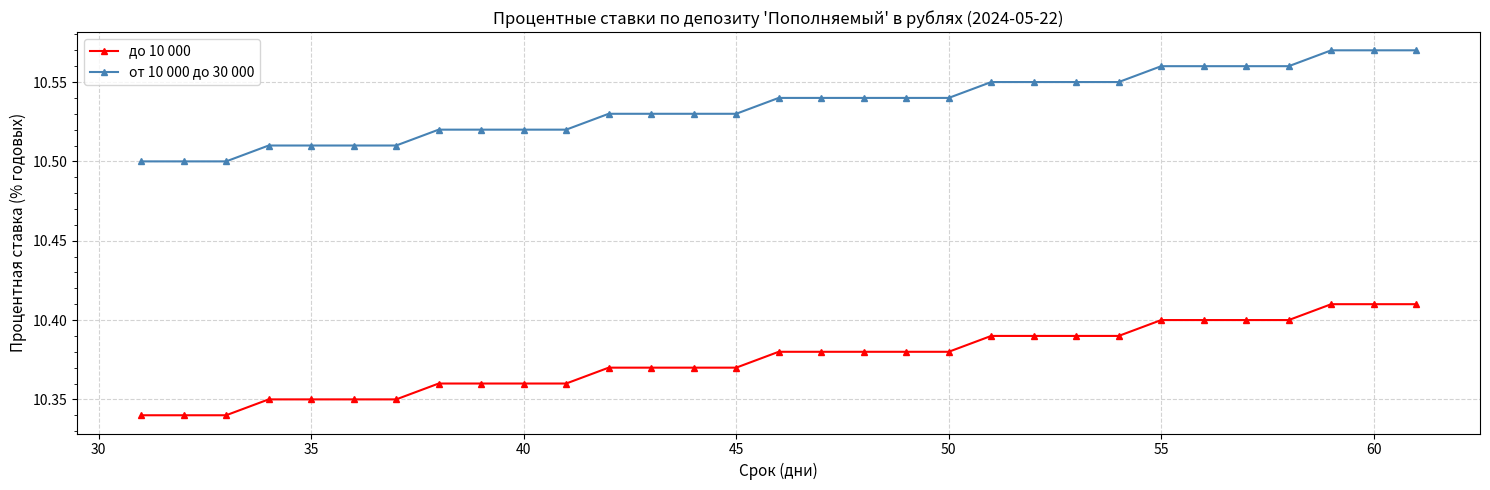

At how many categories does at least one series exceed 10?

31